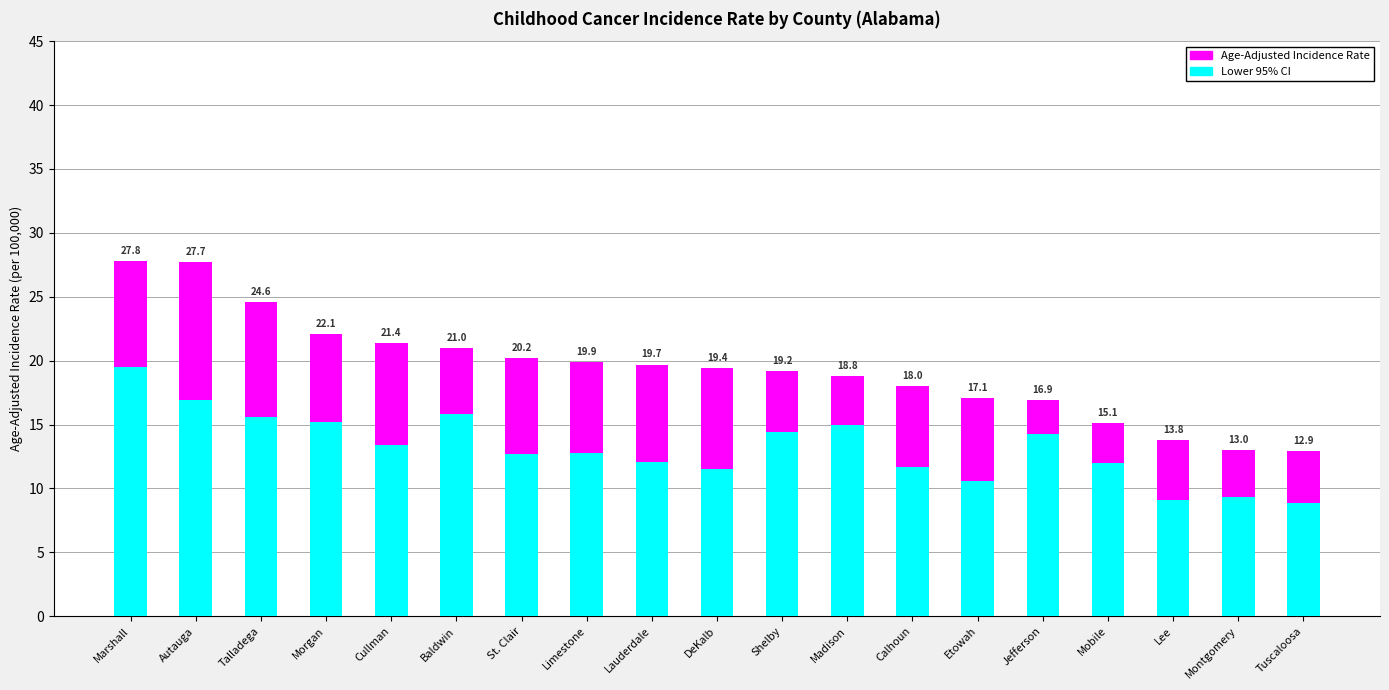

Read the Lower 95% CI value at Montgomery.

9.3